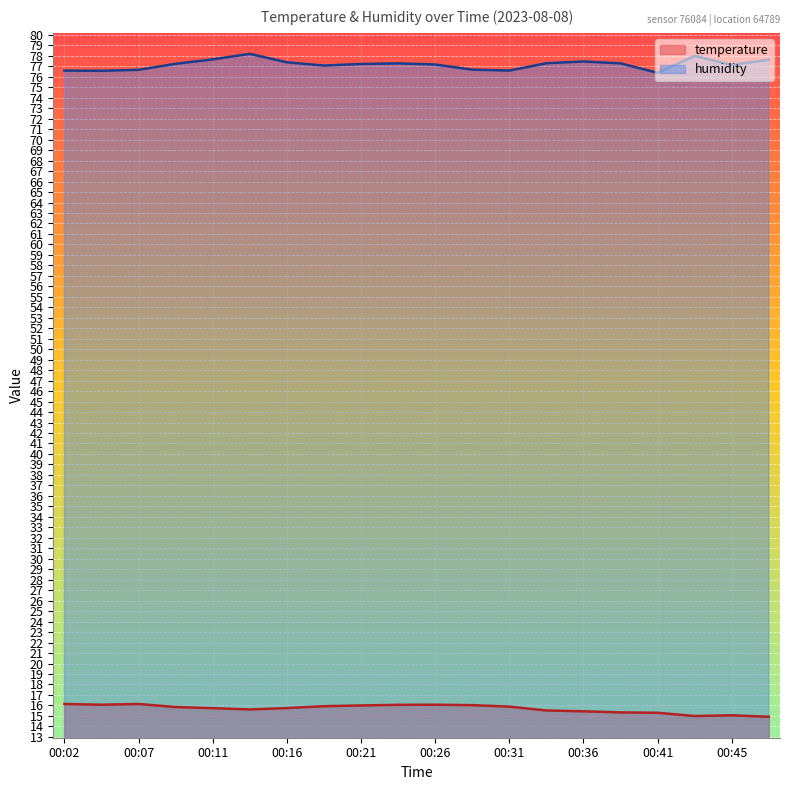

What is the value of the humidity point at the 7th from the left?

77.4